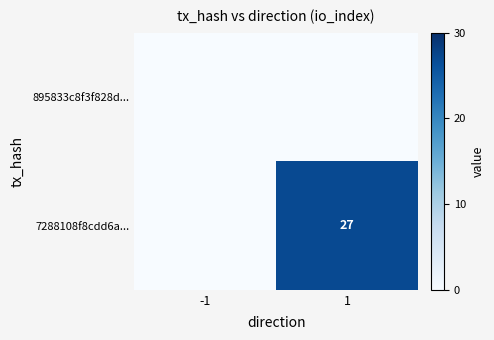

The 7288108f8cdd6a... series shows 27 at 1. True or false?

True